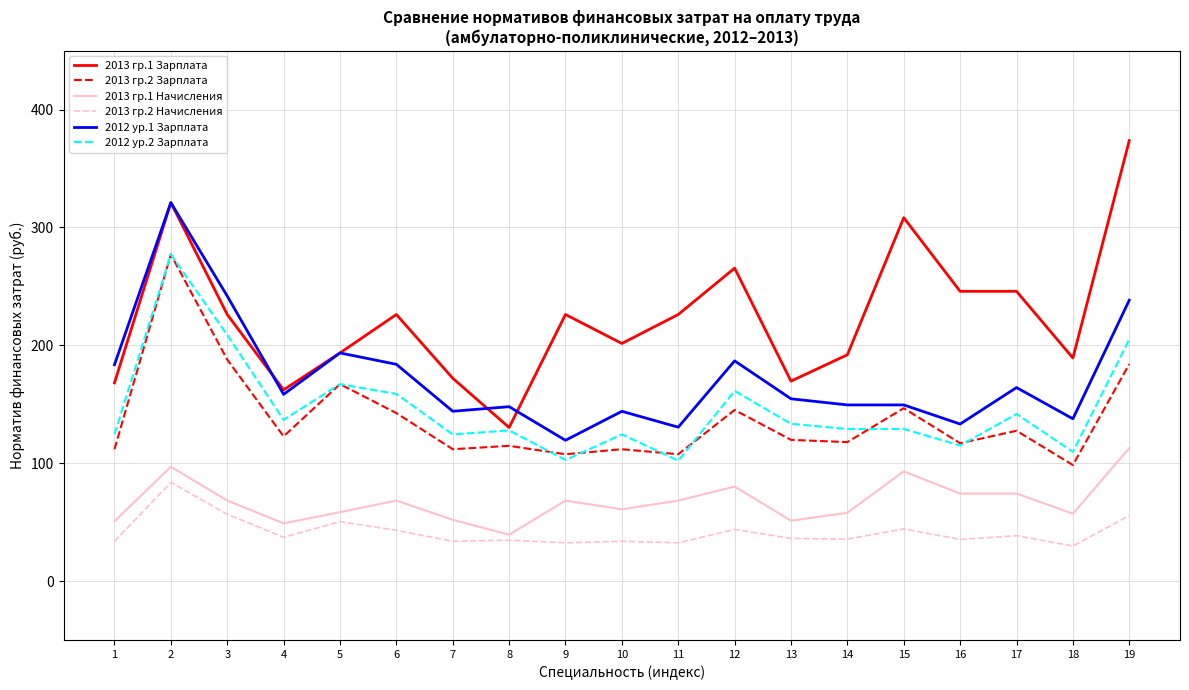

What is the average value of the 2013 гр.1 Начисления series?

67.4